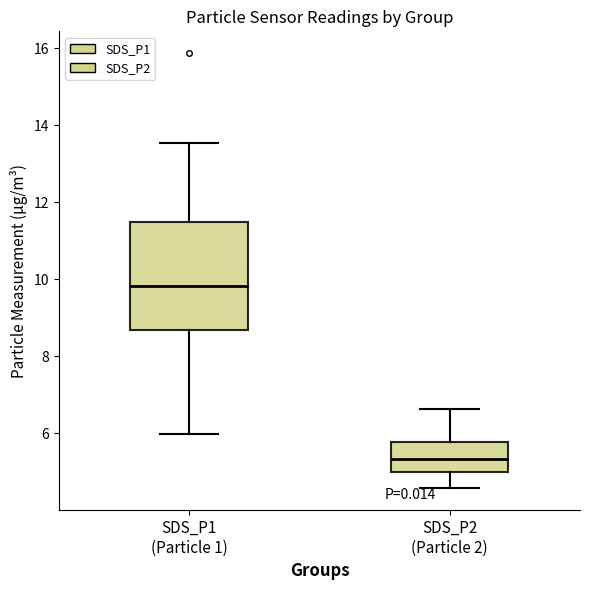

Reading left to right, read every box against the y-axis: the position of its median line, the range the box covers, and the ends of its whiskers. The values are not printed on the chart, so give them approximately, as read against the axis.

SDS_P1 (Particle 1): median 9.8, box 8.6 to 11.4, whiskers 6.0 to 13.6
SDS_P2 (Particle 2): median 5.4, box 5.0 to 5.8, whiskers 4.6 to 6.6